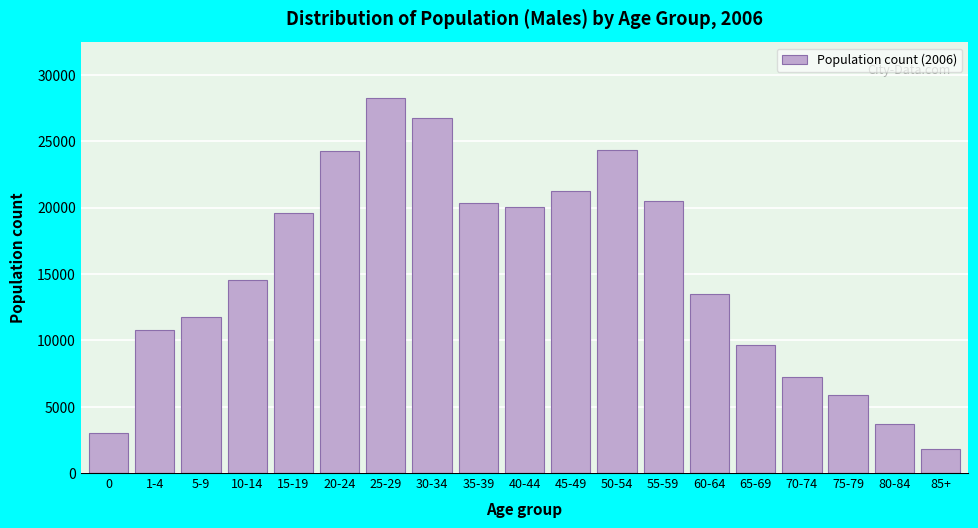

The value at 50-54 is 11093. True or false?

False